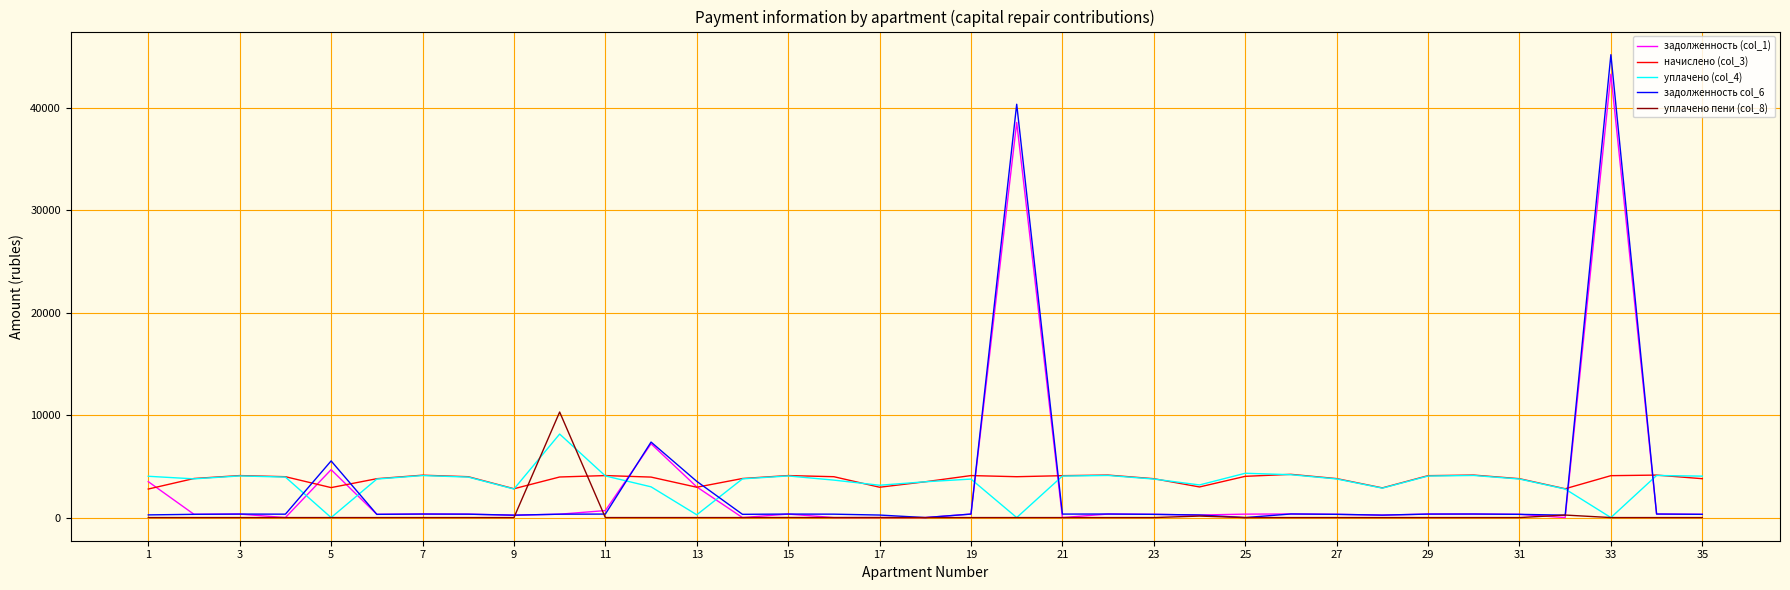

True or false: задолженность col_6 and начислено (col_3) intersect in this chart.

True